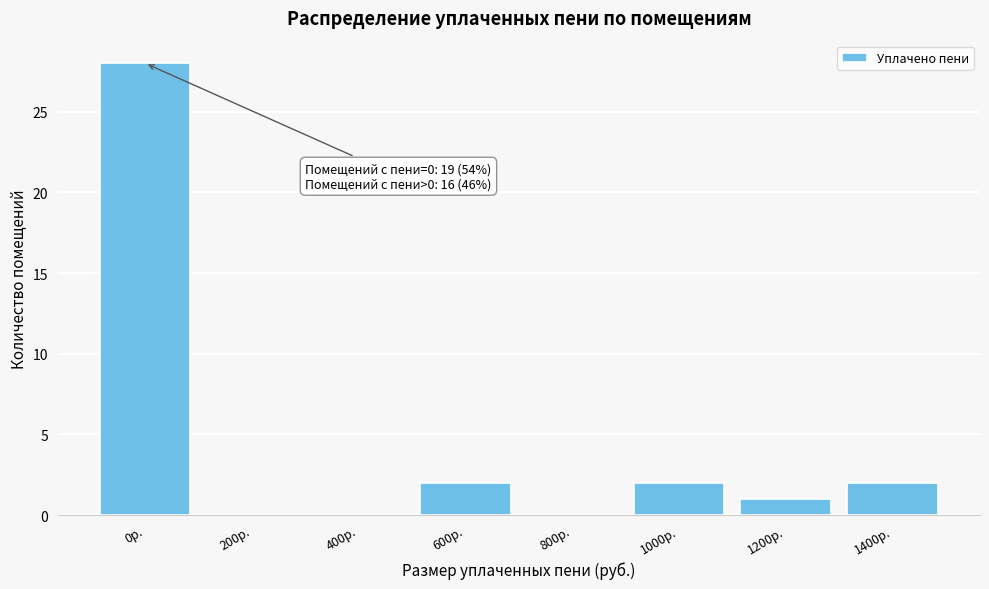

Reading right to left, list all the values displayed in this chart.

1400р.=2	1200р.=1	1000р.=2	800р.=0	600р.=2	400р.=0	200р.=0	0р.=28